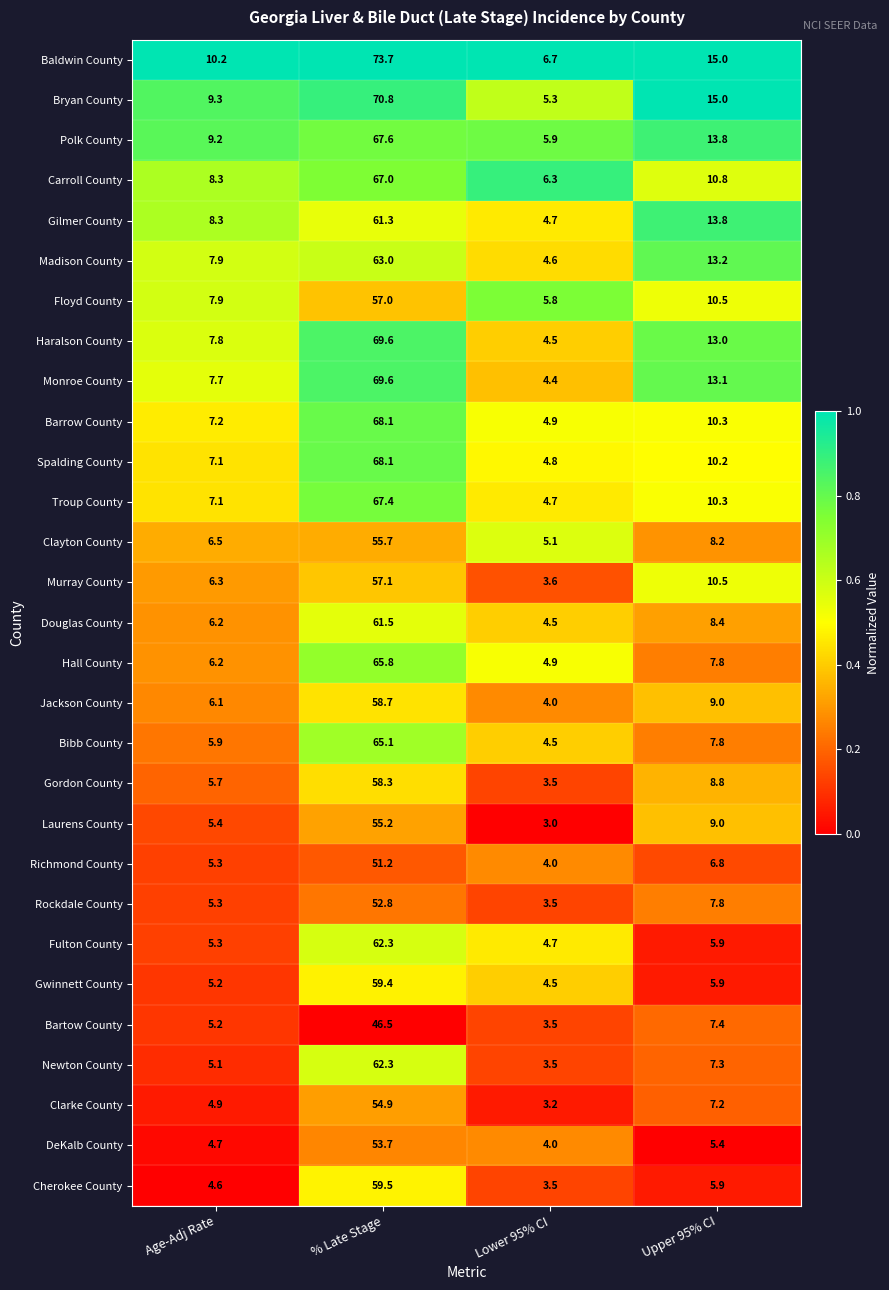

At which label does Newton County first exceed 7?

% Late Stage